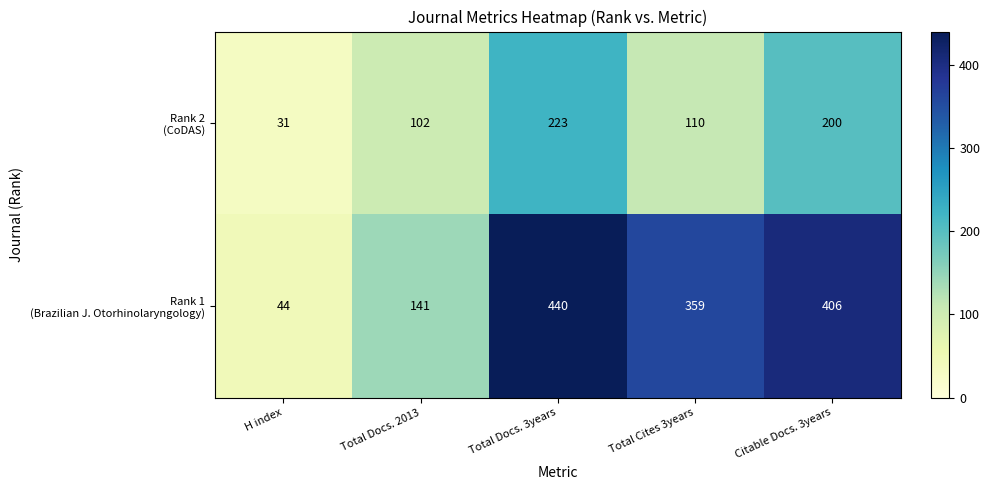

At which category is the sum across all series the highest?

Total Docs. 3years